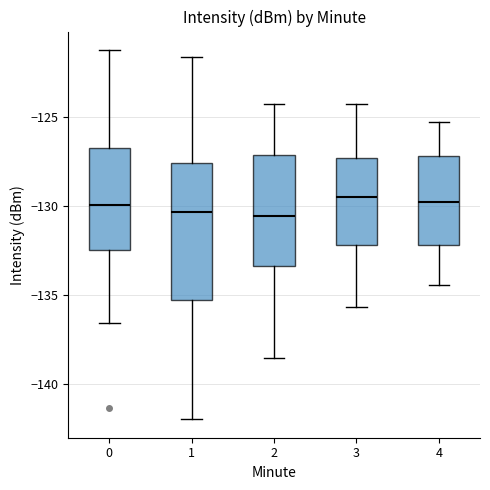

Where does the median line of the box at x = 0 sit on the y-axis? The values are not printed on the chart, so give them approximately, as read against the axis.

-130.0